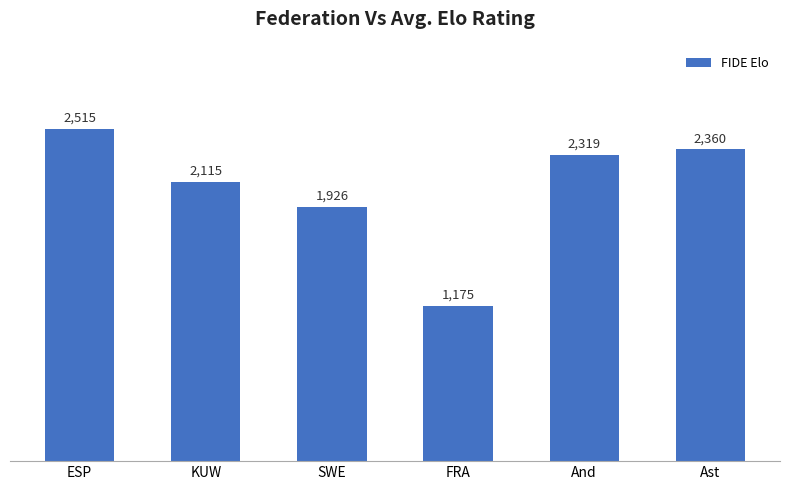

What is the ratio of the value at ESP to the value at KUW?

1.2